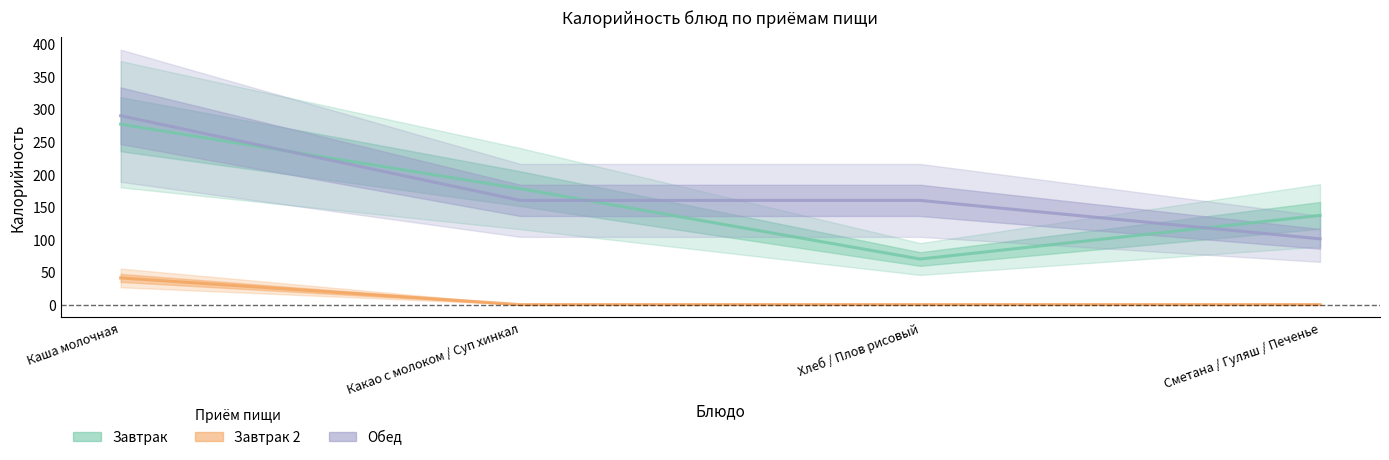

Which has a higher value, Сметана / Гуляш / Печенье or Какао с молоком / Суп хинкал?

Какао с молоком / Суп хинкал